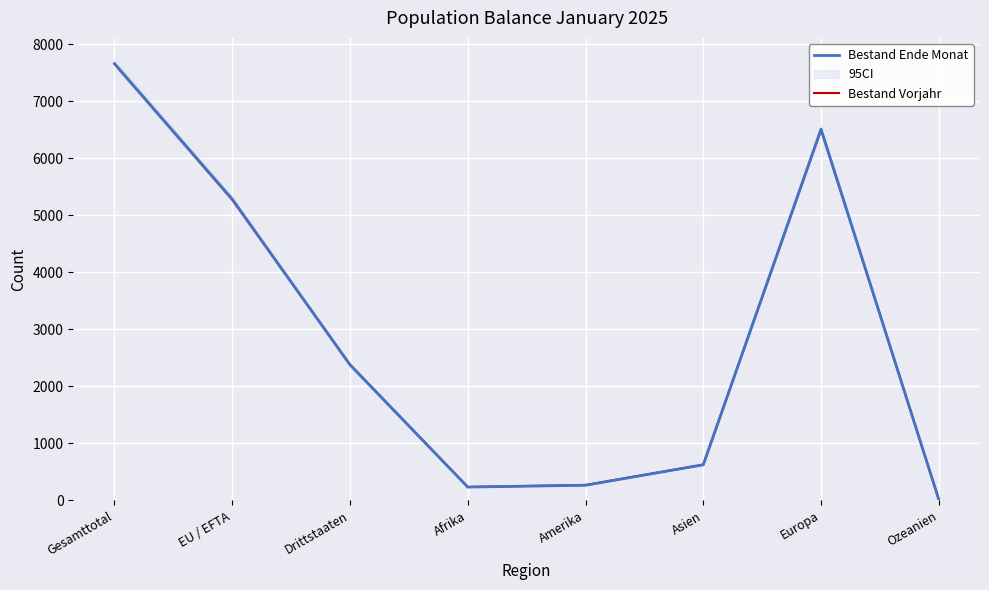

How many intersections are there between Bestand Vorjahr and Bestand Ende Monat?

3